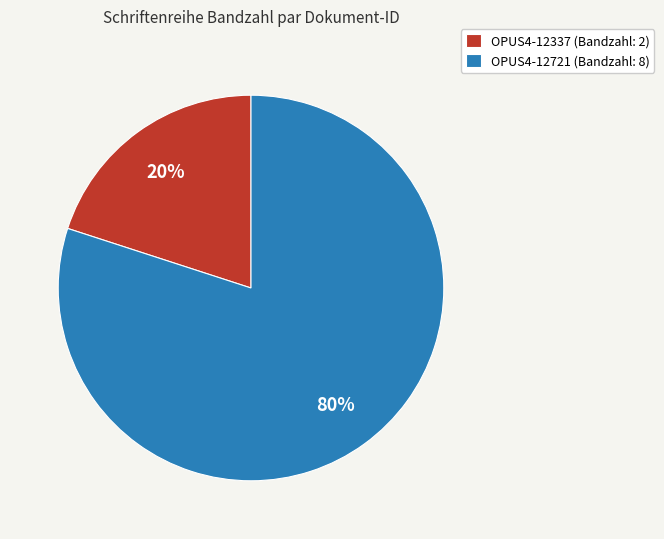

To the nearest percent, what portion does OPUS4-12721 represent?

80%